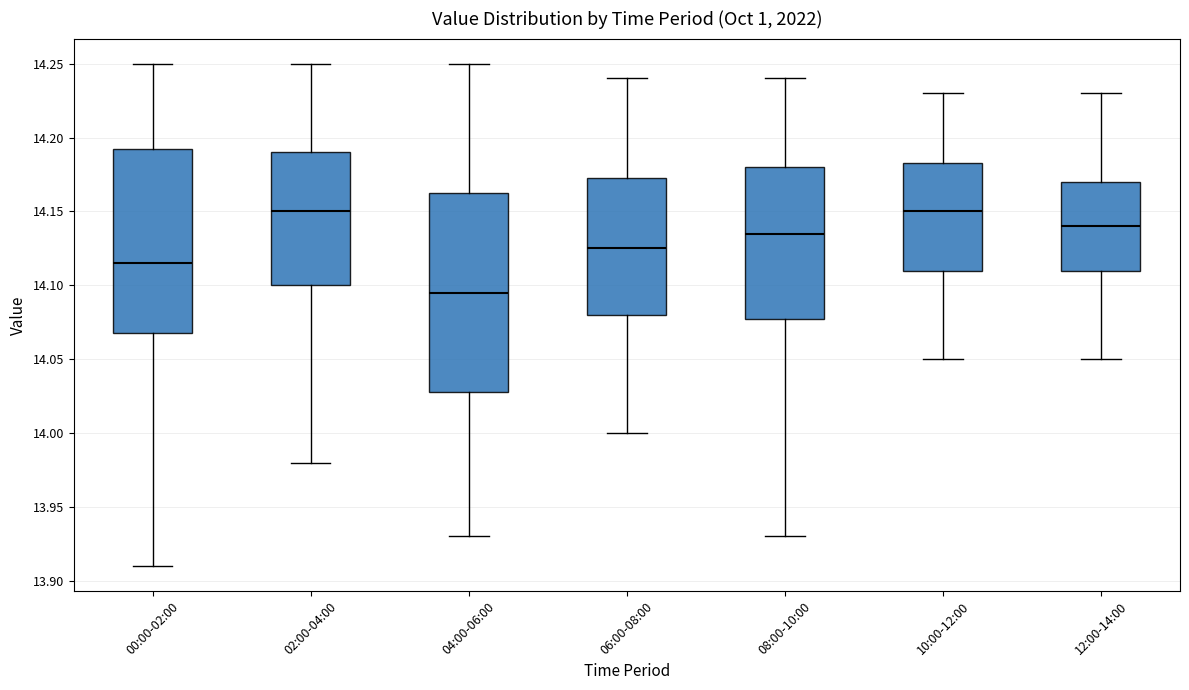

Where is the upper edge of the box for 08:00-10:00 on the y-axis? The values are not printed on the chart, so give them approximately, as read against the axis.

14.180